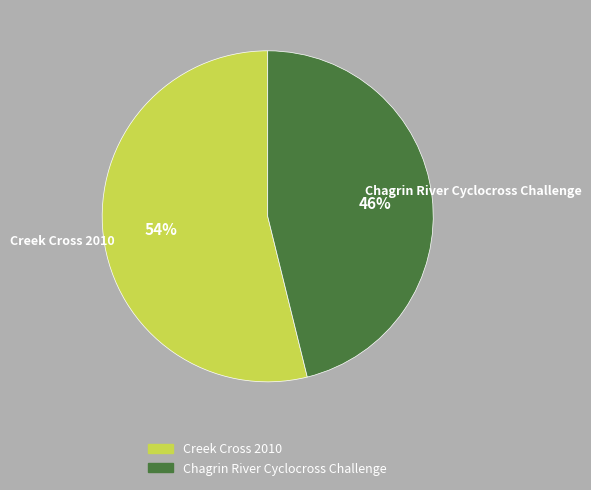

The Creek Cross 2010 slice represents 54% of the pie. True or false?

True